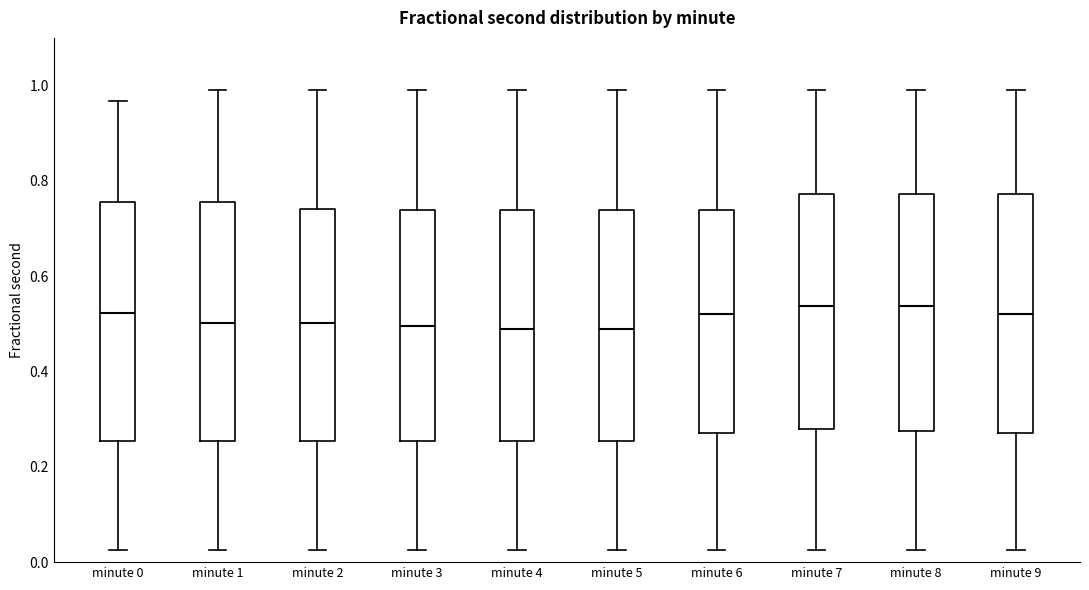

Reading left to right, read every box against the y-axis: the position of its median line, the range the box covers, and the ends of its whiskers. The values are not printed on the chart, so give them approximately, as read against the axis.

minute 0: median 0.52, box 0.26 to 0.76, whiskers 0.02 to 0.96
minute 1: median 0.50, box 0.26 to 0.76, whiskers 0.02 to 1.00
minute 2: median 0.50, box 0.26 to 0.74, whiskers 0.02 to 1.00
minute 3: median 0.50, box 0.26 to 0.74, whiskers 0.02 to 1.00
minute 4: median 0.50, box 0.26 to 0.74, whiskers 0.02 to 1.00
minute 5: median 0.50, box 0.26 to 0.74, whiskers 0.02 to 1.00
minute 6: median 0.52, box 0.28 to 0.74, whiskers 0.02 to 1.00
minute 7: median 0.54, box 0.28 to 0.78, whiskers 0.02 to 1.00
minute 8: median 0.54, box 0.28 to 0.78, whiskers 0.02 to 1.00
minute 9: median 0.52, box 0.28 to 0.78, whiskers 0.02 to 1.00